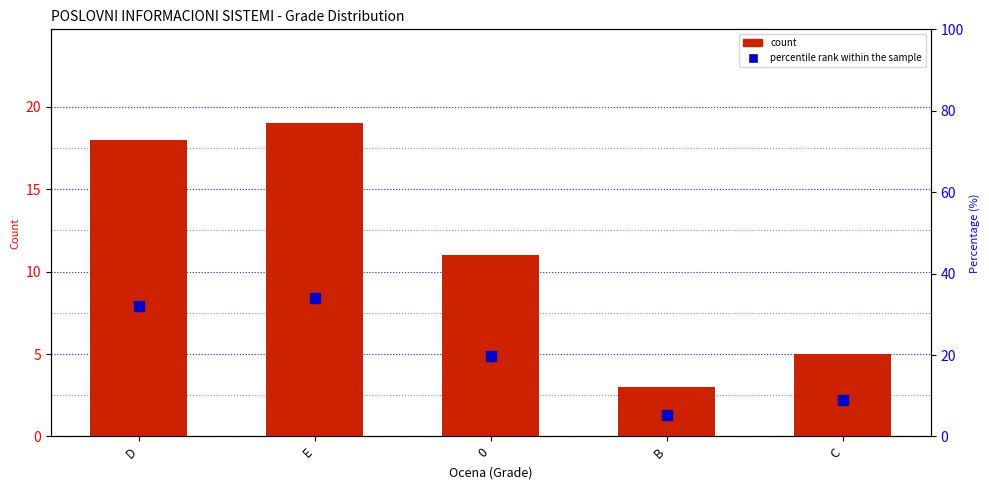

What is the value of the percentile rank within the sample bar at the 3rd from the left?

19.6